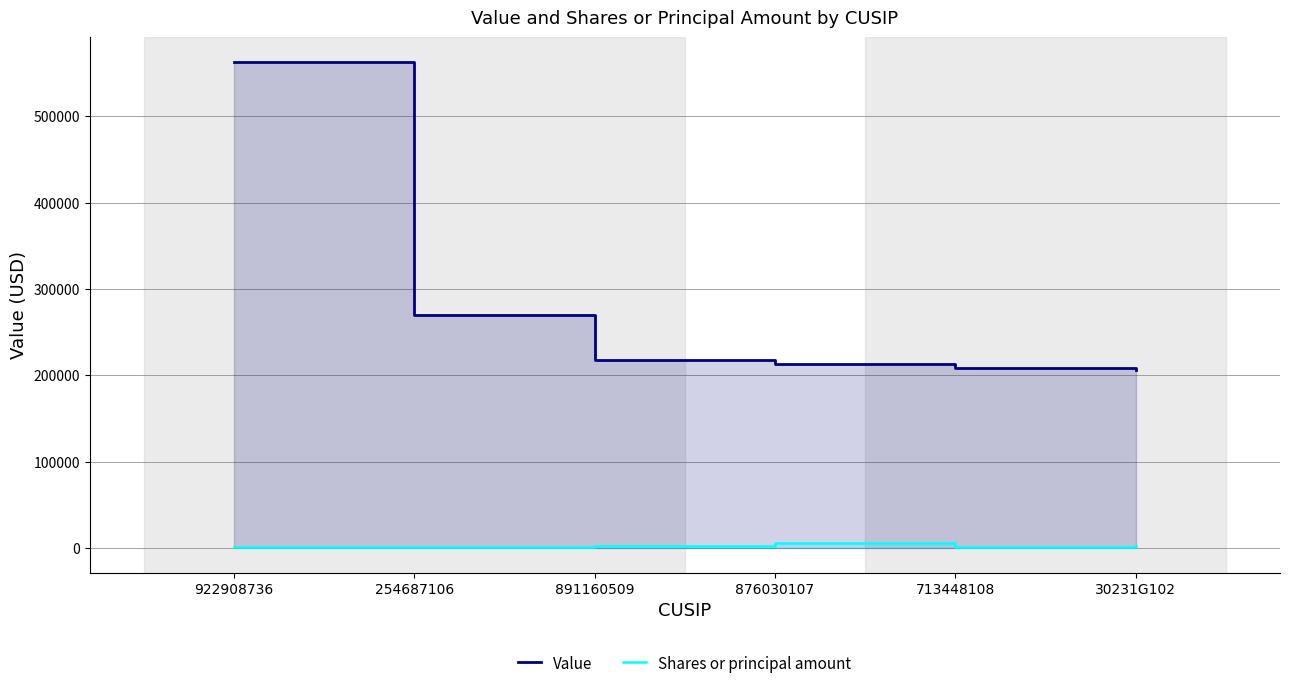

What is the label of the 5th point from the left?

713448108